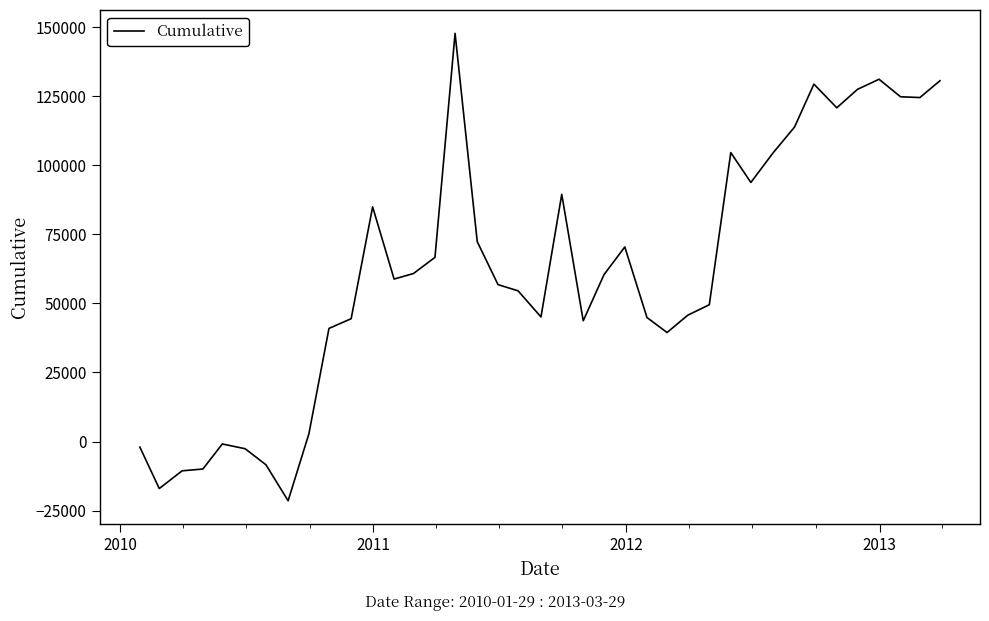

How many lines are shown in the chart?

1